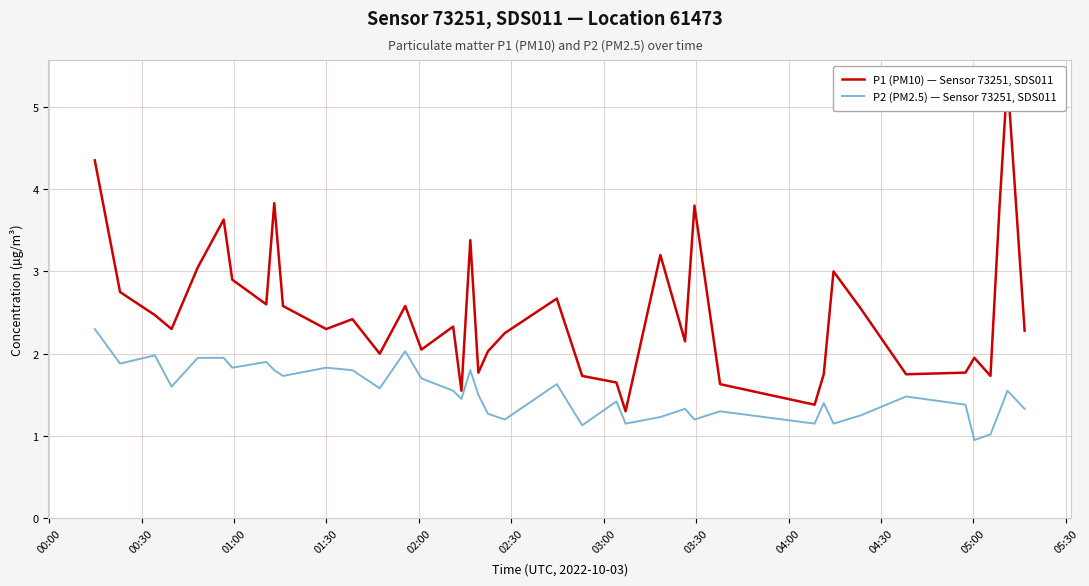

What is the smallest value displayed?

0.9